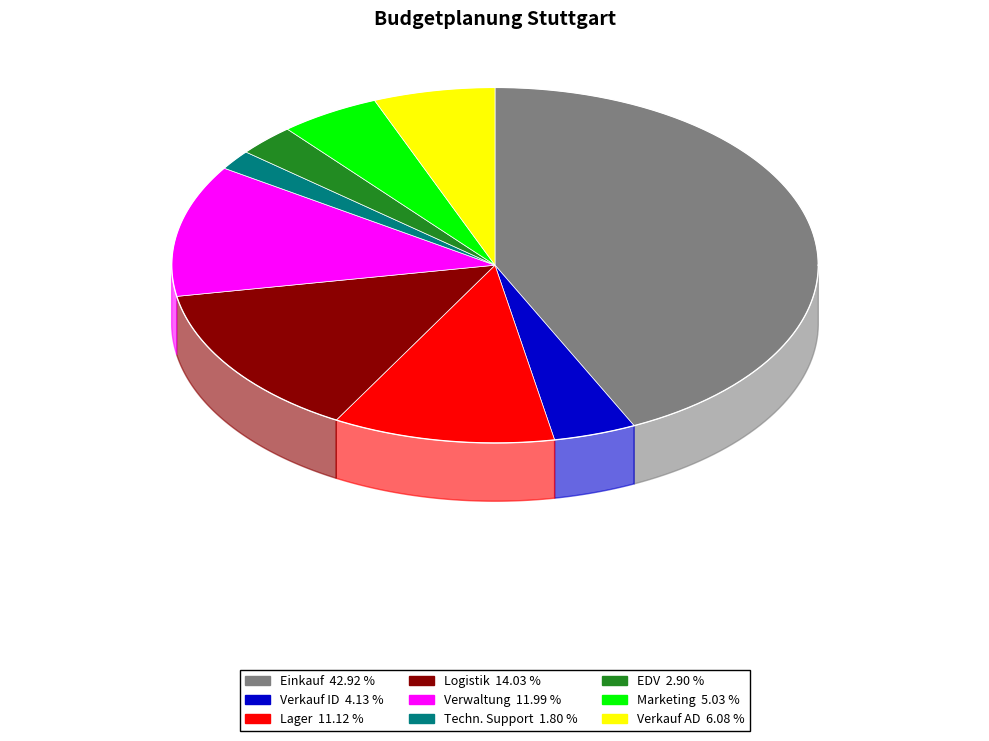

What percentage is the Marketing slice, to the nearest percent?

5%